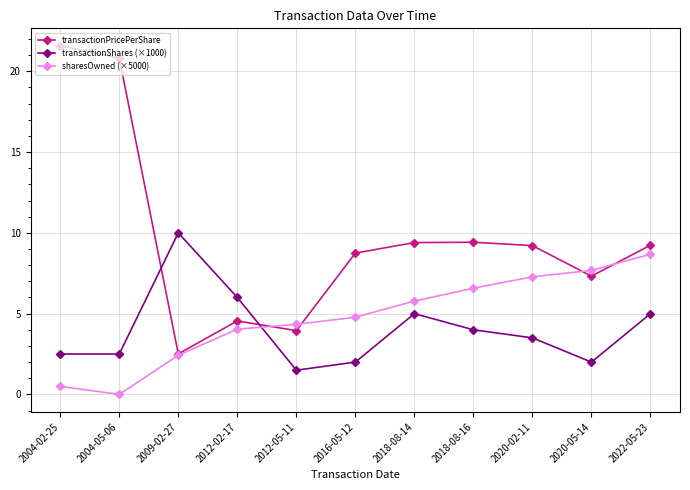

Is it true that transactionPricePerShare equals 7.3 at 2020-05-14?

True